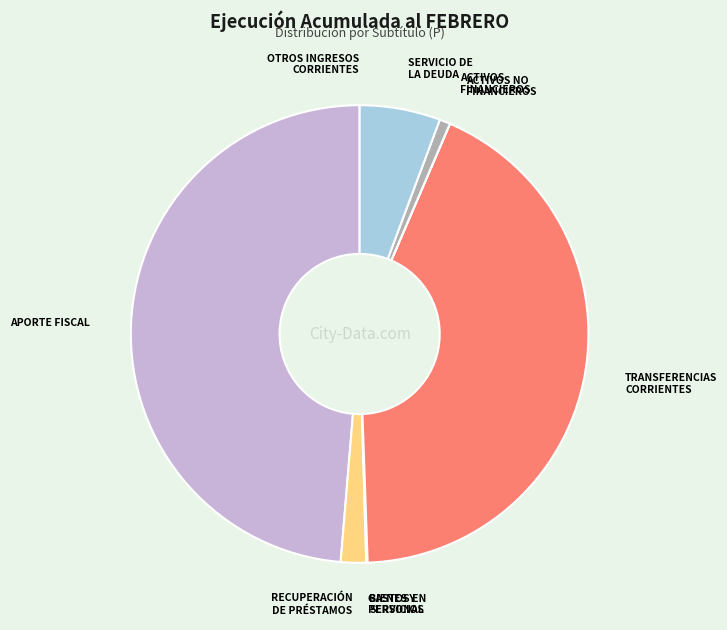

Which category has the biggest portion of the pie?

APORTE FISCAL